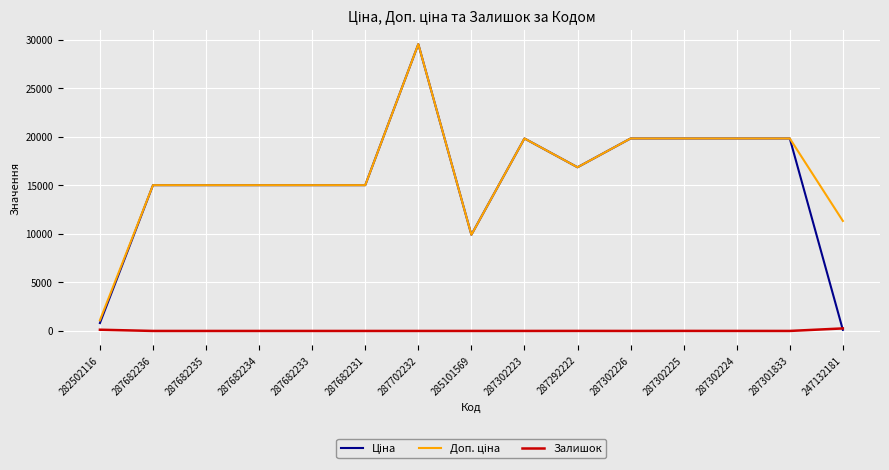

What is the difference between the highest and lowest values at 287302223?

19830.1